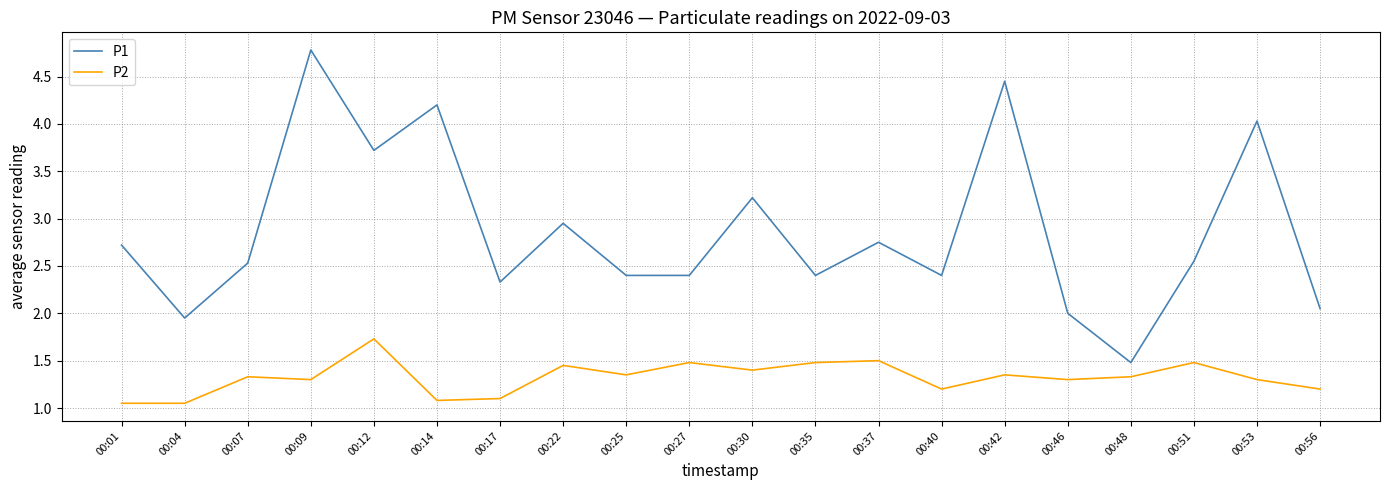

What is the approximate value of P1 at 00:12?

3.7